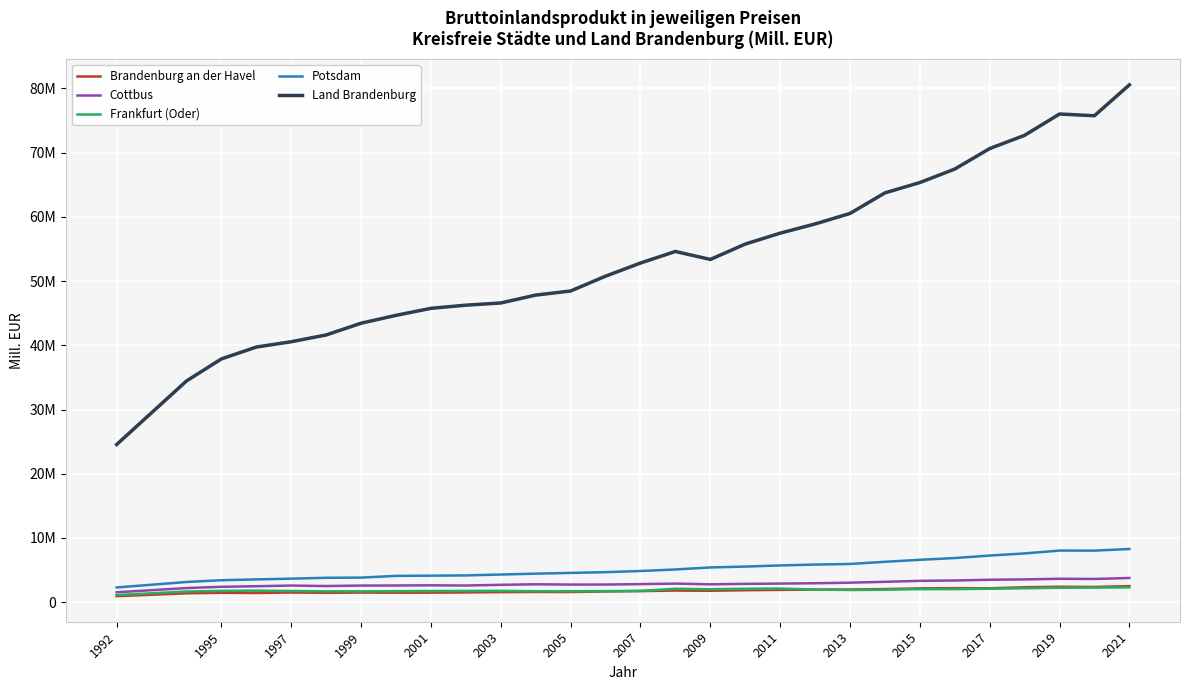

Is this an area chart (filled region under the line)?

No